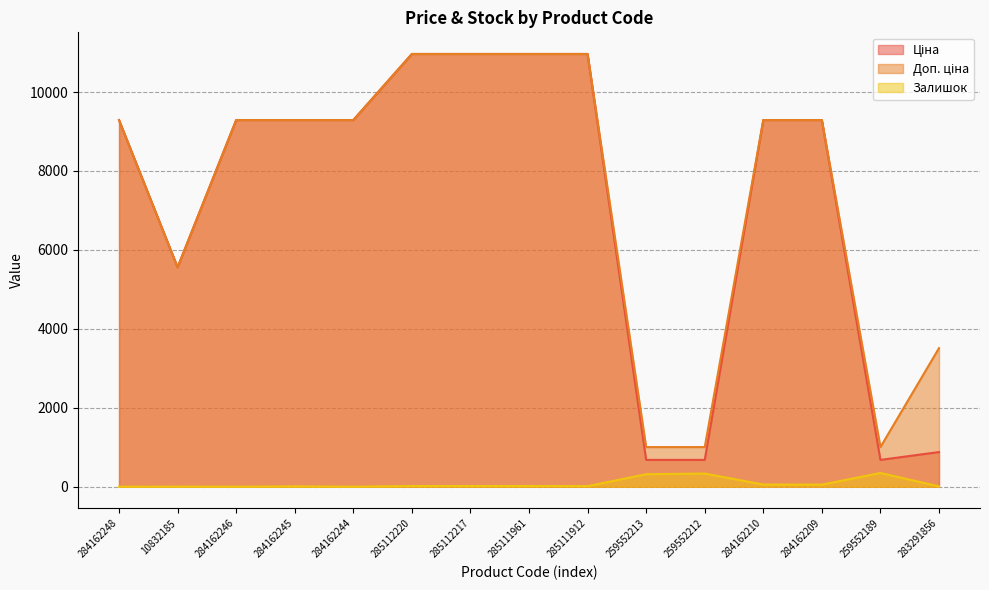

What is the total value across all series at 284162245?

18588.9